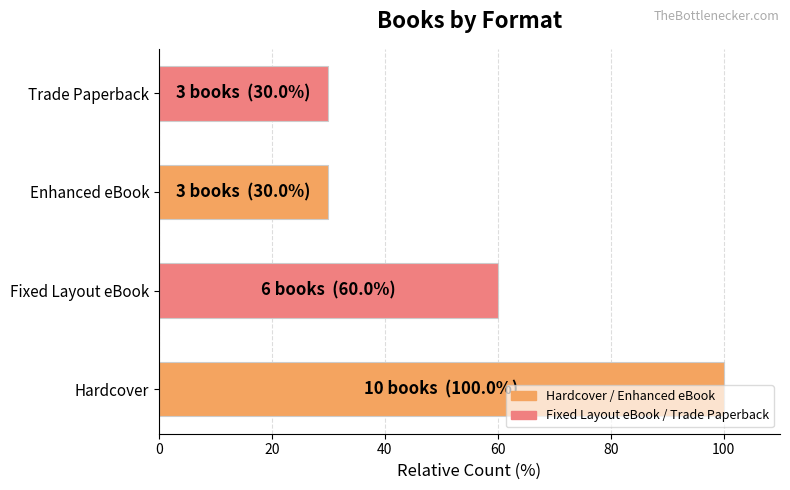

What is the difference between the maximum and minimum values?

70